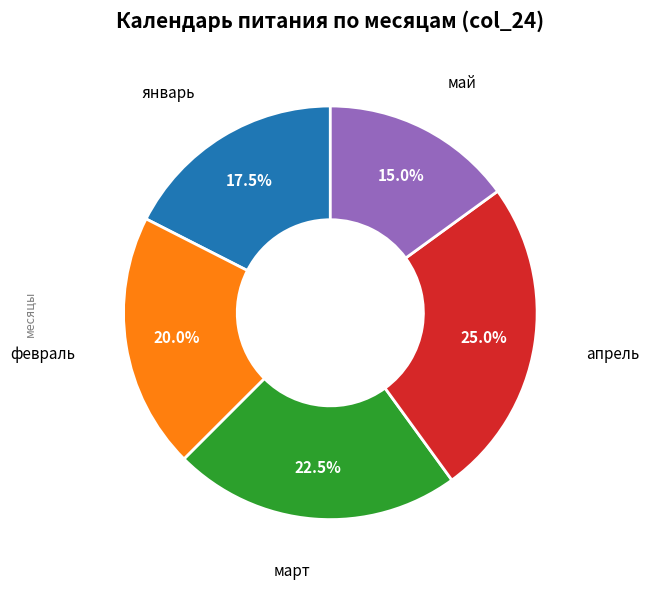

To the nearest percent, what is the difference between the largest and smallest slice percentages?

10%